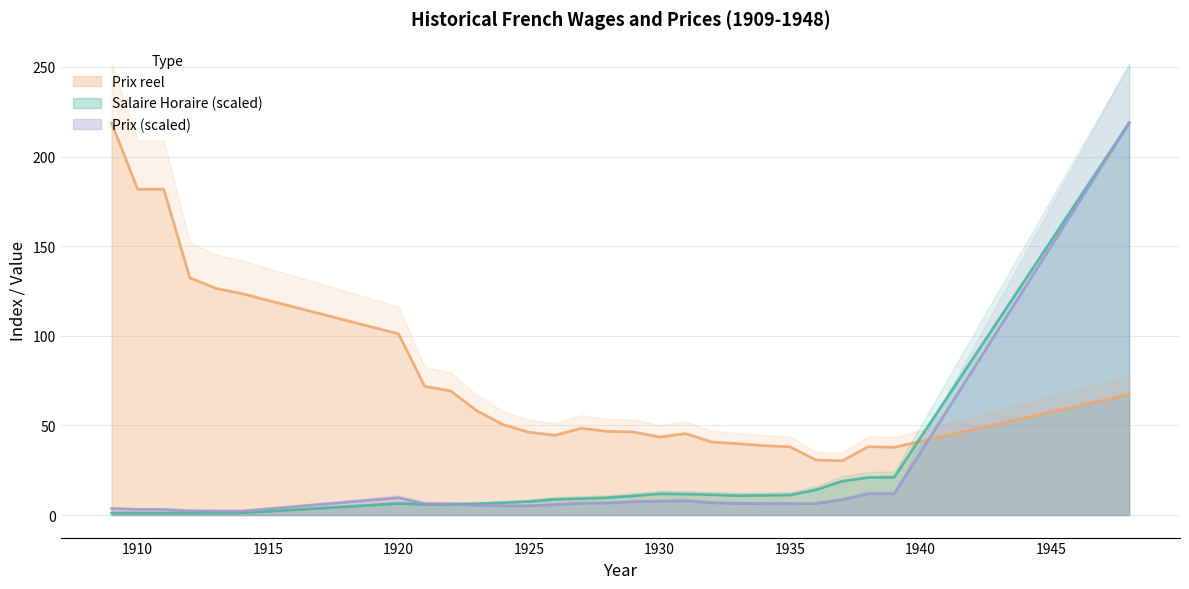

Where is Salaire Horaire nearest to the value 109?

1939